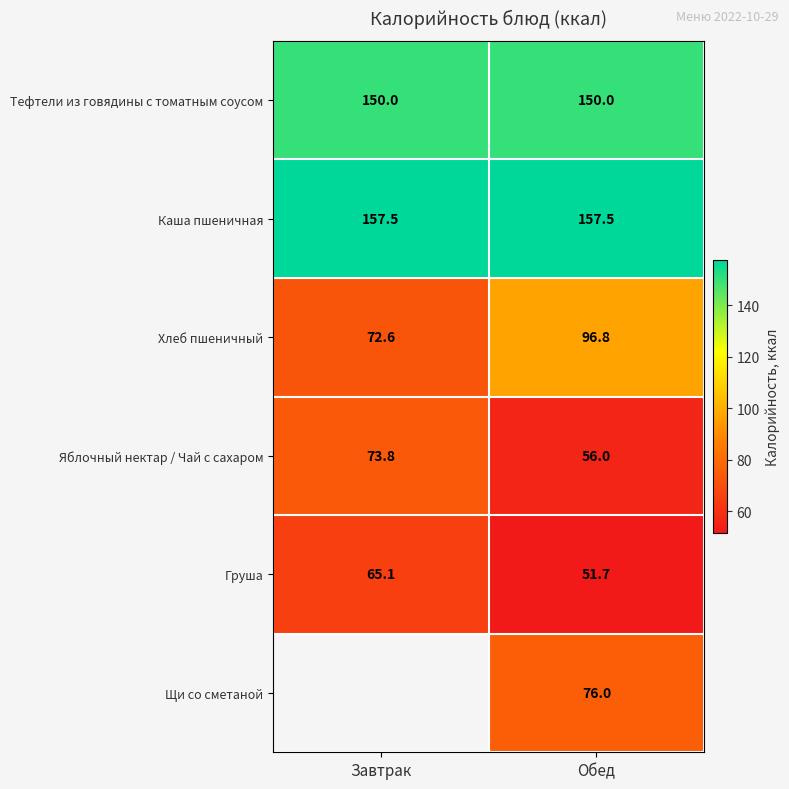

The value of Яблочный нектар / Чай с сахаром at Обед is 56.0. True or false?

True